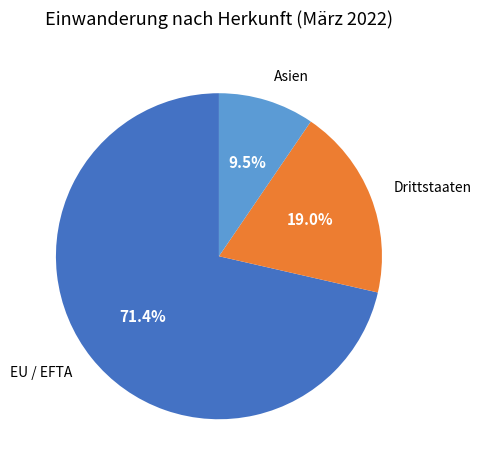

Does any single category account for the majority?

Yes